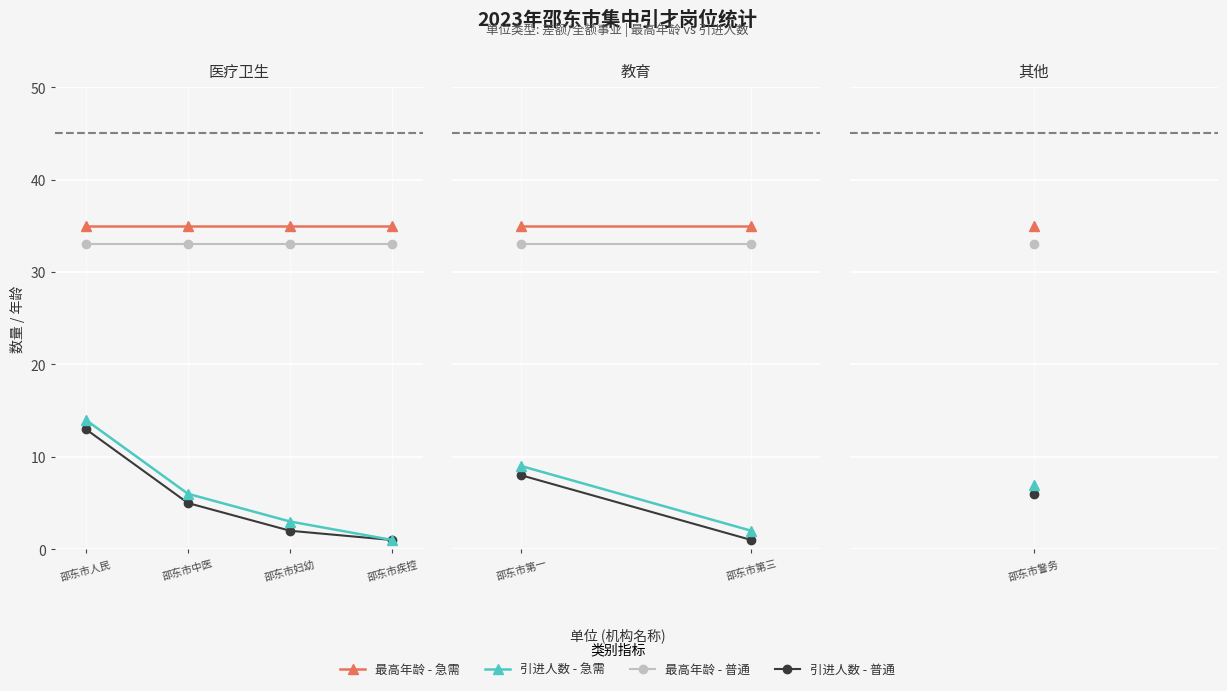

What is the sum of all 引进人数 - 急需 values?

24